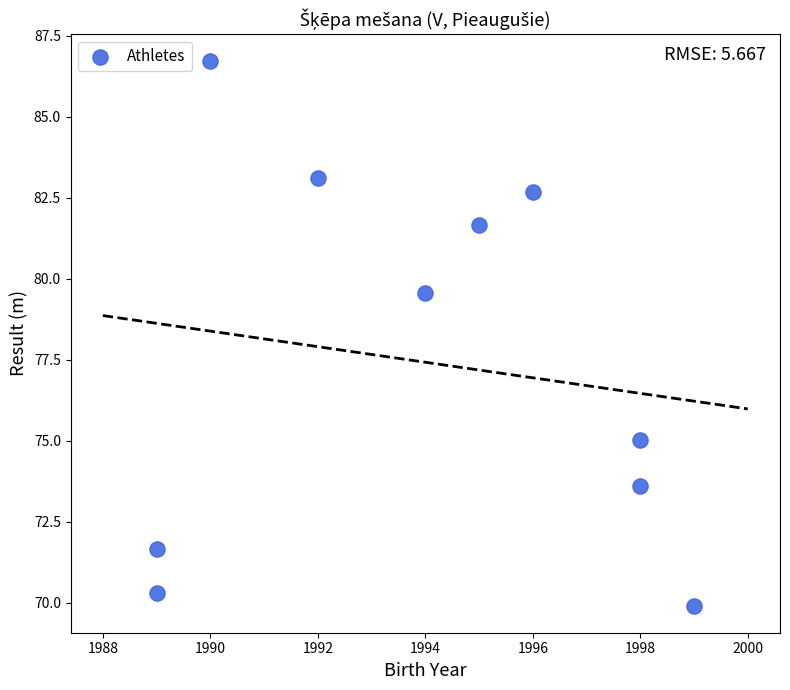

What is the average Y value?

77.4